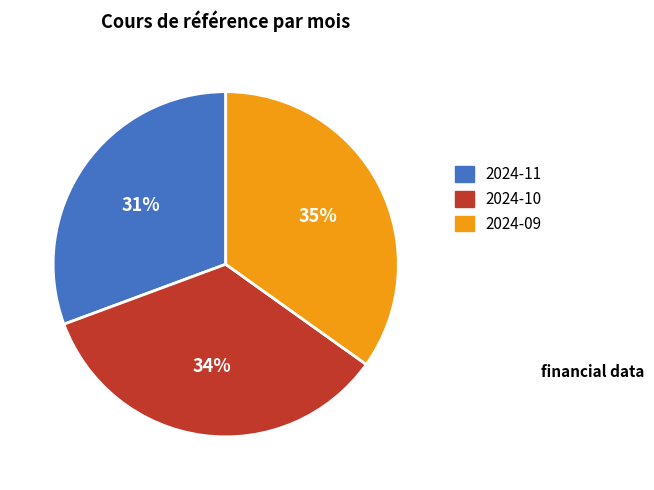

Combined, do 2024-11 and 2024-10 account for over 50%?

Yes